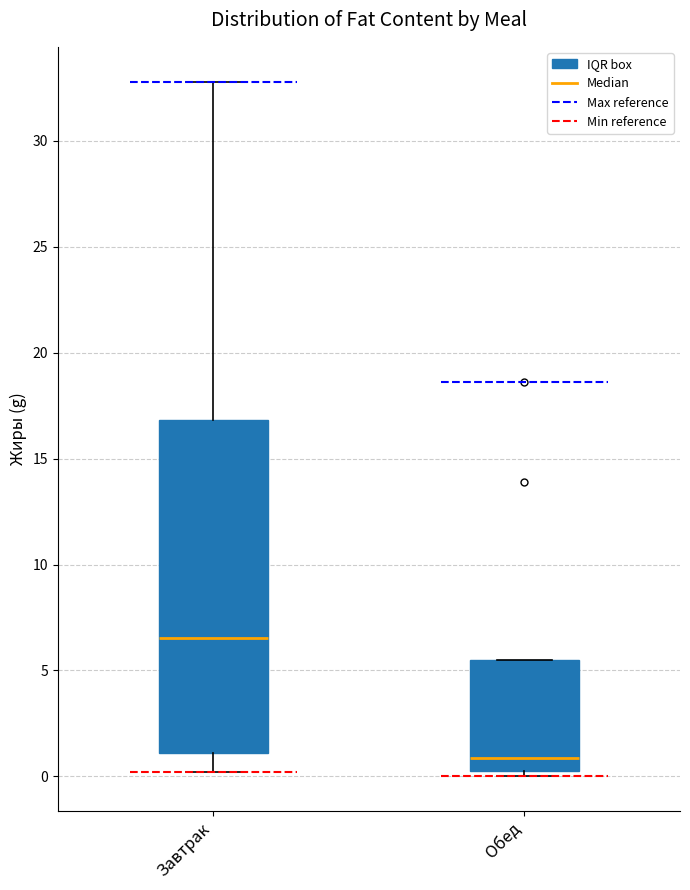

Reading left to right, transcribe this box plot: for each box, give where its median line is, the range the box spans, and where its two whiskers end, as read against the y-axis. The values are not printed on the chart, so give them approximately, as read against the axis.

Завтрак: median 6.5, box 1.0 to 17.0, whiskers 0.0 to 33.0
Обед: median 1.0, box 0.5 to 5.5, whiskers 0.0 to 5.5